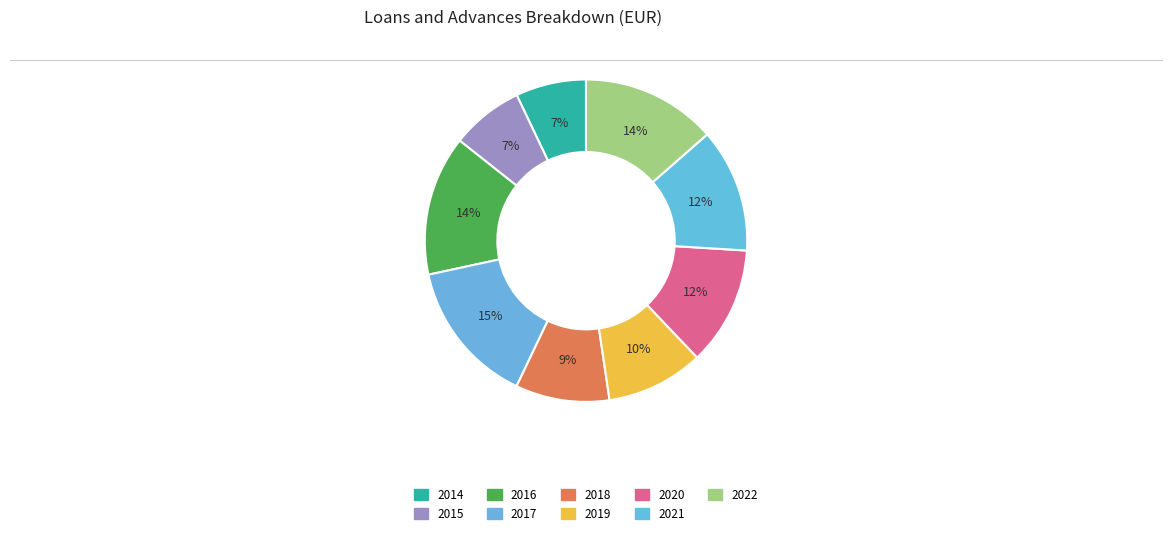

Count the number of slices in the pie.

9